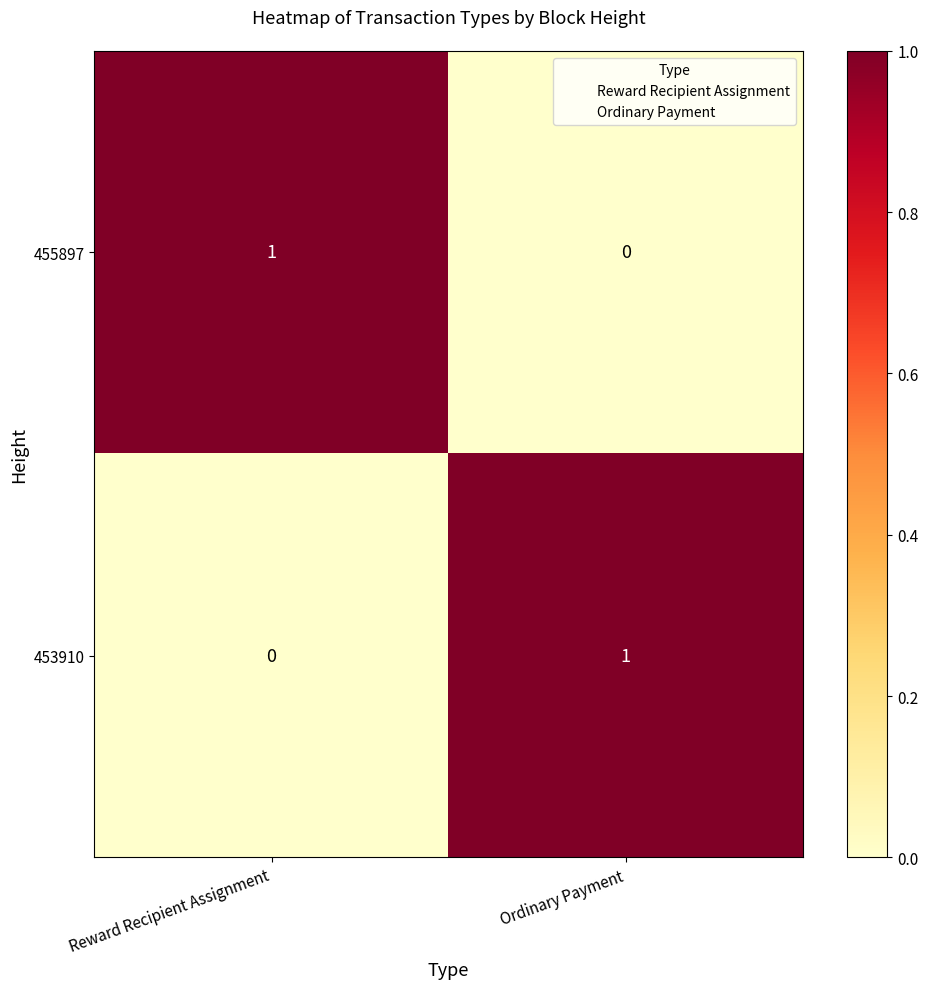

At how many categories does at least one series exceed 0?

2